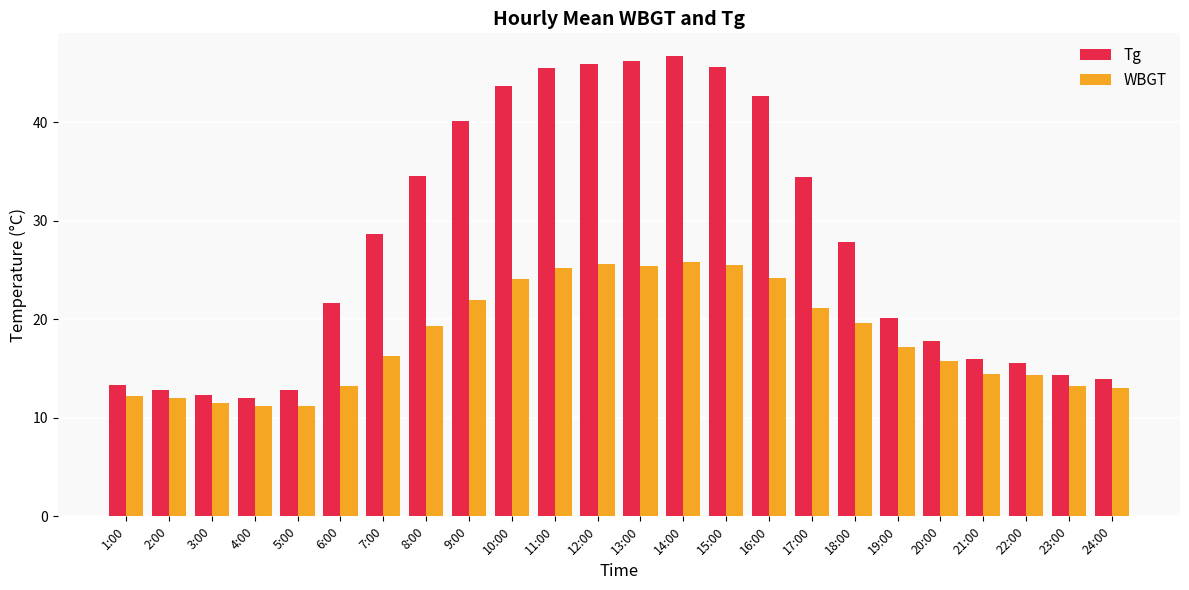

How many groups of bars are there?

24